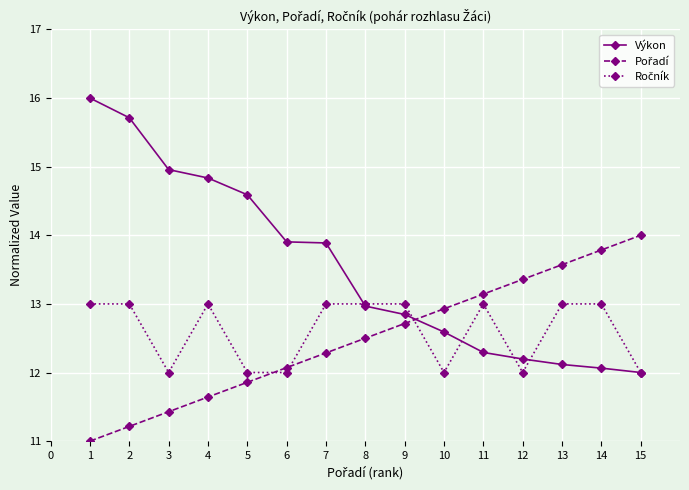

Count the number of data series in this chart.

3